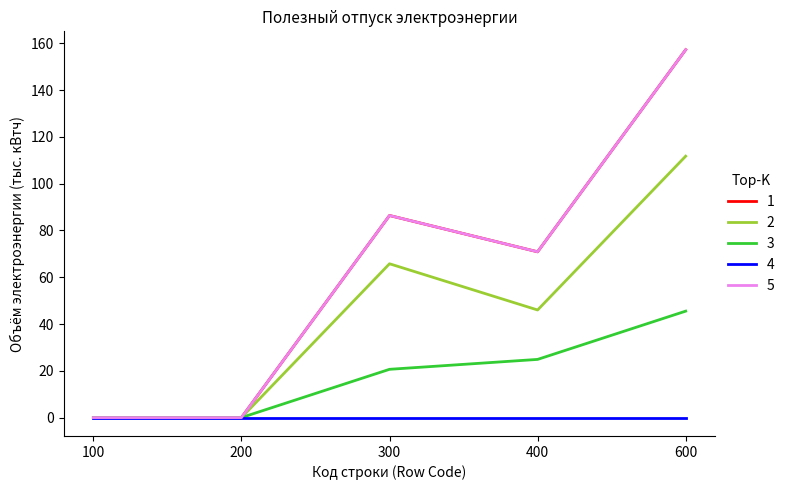

Is this an area chart (filled region under the line)?

No